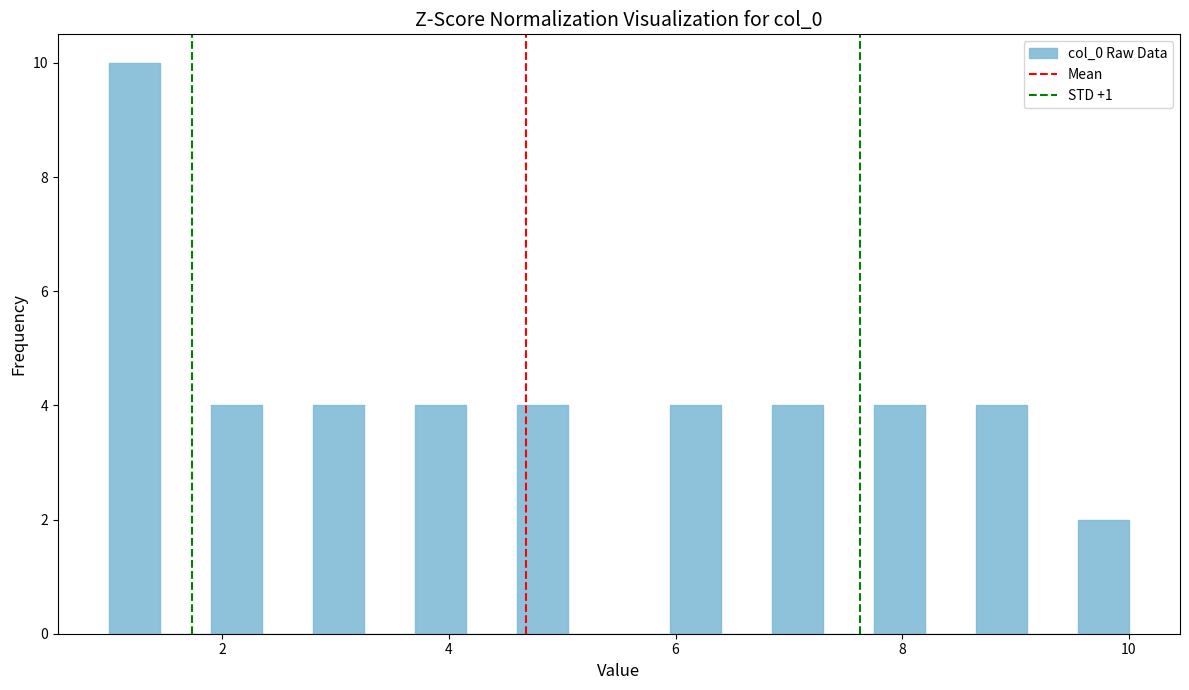

Read against the x-axis, roughly where is the centre of the tallest bar?

1.2